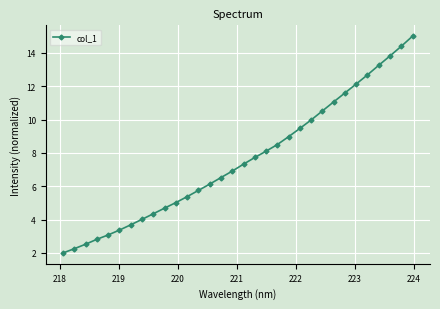

What is the difference between the second highest and minimum values?

12.4